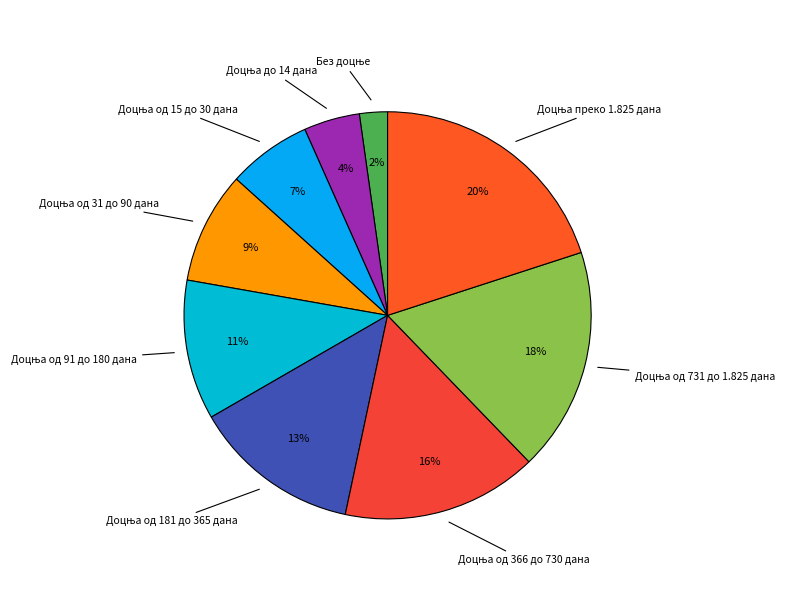

To the nearest percent, what is the average slice percentage?

11%